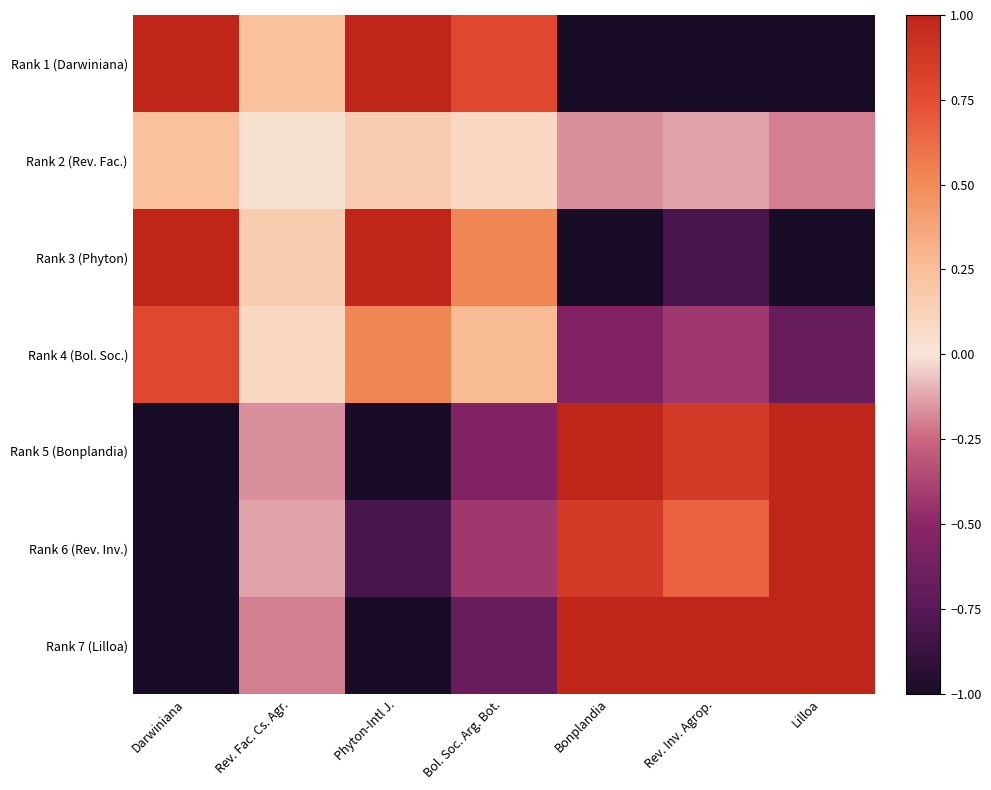

Reading right to left, list all the values displayed in this chart.

Rank 1 (Darwiniana): Lilloa=-1.0	Rev. Inv. Agrop.=-1.0	Bonplandia=-1.0	Bol. Soc. Arg. Bot.=0.8	Phyton-Intl J.=1.0	Rev. Fac. Cs. Agr.=0.2	Darwiniana=1.0
Rank 2 (Rev. Fac.): Lilloa=-0.2	Rev. Inv. Agrop.=-0.1	Bonplandia=-0.2	Bol. Soc. Arg. Bot.=0.1	Phyton-Intl J.=0.2	Rev. Fac. Cs. Agr.=0.0	Darwiniana=0.2
Rank 3 (Phyton): Lilloa=-1.0	Rev. Inv. Agrop.=-0.8	Bonplandia=-1.0	Bol. Soc. Arg. Bot.=0.5	Phyton-Intl J.=1.0	Rev. Fac. Cs. Agr.=0.2	Darwiniana=1.0
Rank 4 (Bol. Soc.): Lilloa=-0.7	Rev. Inv. Agrop.=-0.4	Bonplandia=-0.5	Bol. Soc. Arg. Bot.=0.3	Phyton-Intl J.=0.5	Rev. Fac. Cs. Agr.=0.1	Darwiniana=0.8
Rank 5 (Bonplandia): Lilloa=1.0	Rev. Inv. Agrop.=0.9	Bonplandia=1.0	Bol. Soc. Arg. Bot.=-0.5	Phyton-Intl J.=-1.0	Rev. Fac. Cs. Agr.=-0.2	Darwiniana=-1.0
Rank 6 (Rev. Inv.): Lilloa=1.0	Rev. Inv. Agrop.=0.7	Bonplandia=0.9	Bol. Soc. Arg. Bot.=-0.4	Phyton-Intl J.=-0.8	Rev. Fac. Cs. Agr.=-0.1	Darwiniana=-1.0
Rank 7 (Lilloa): Lilloa=1.0	Rev. Inv. Agrop.=1.0	Bonplandia=1.0	Bol. Soc. Arg. Bot.=-0.7	Phyton-Intl J.=-1.0	Rev. Fac. Cs. Agr.=-0.2	Darwiniana=-1.0